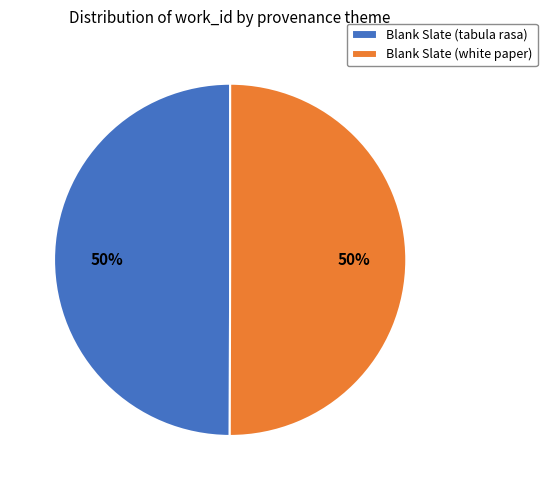

Do Blank Slate (tabula rasa) and Blank Slate (white paper) together represent more than half of the pie?

Yes